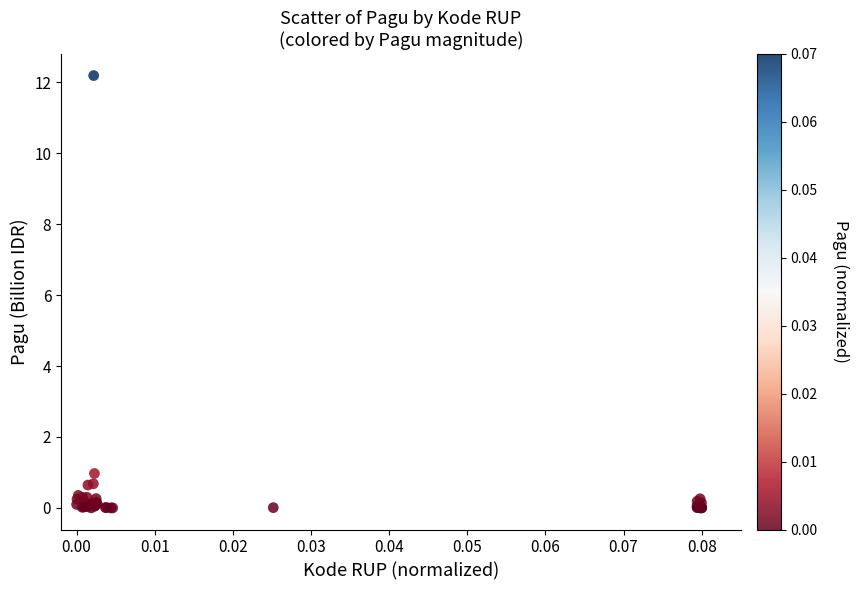

What Y value in the scatter plot is closest to 6?

1.0